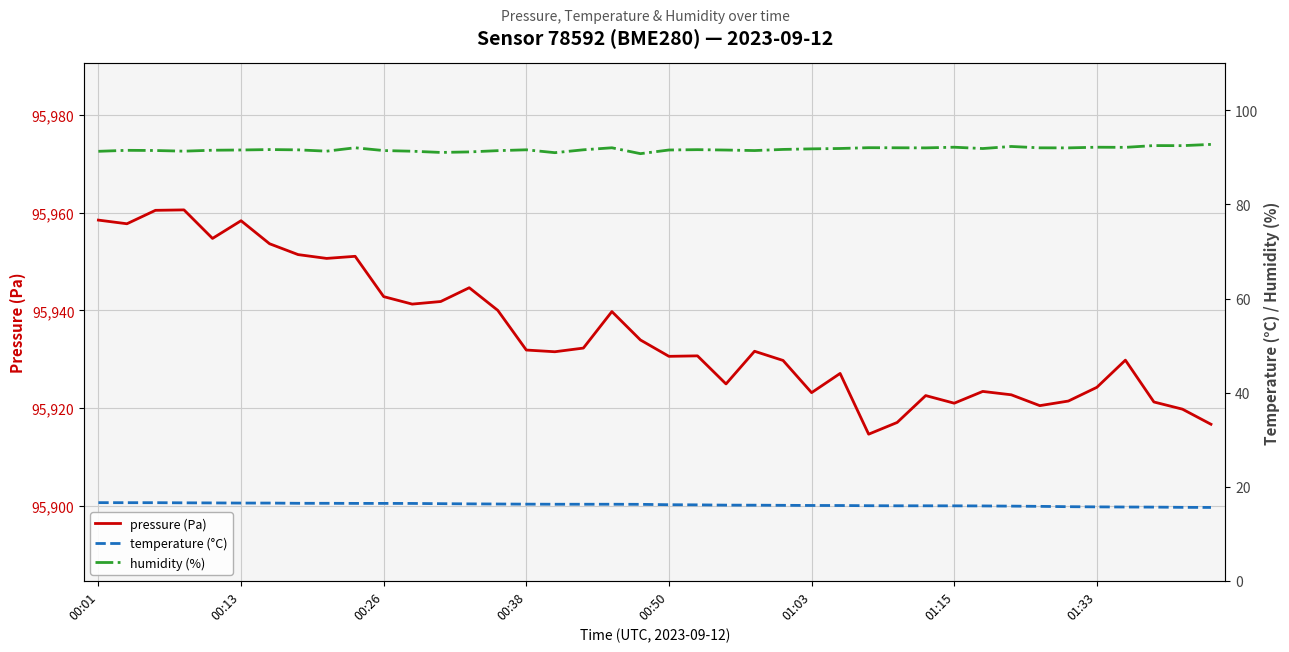

What is the sum of all pressure (Pa) values?

3837409.9